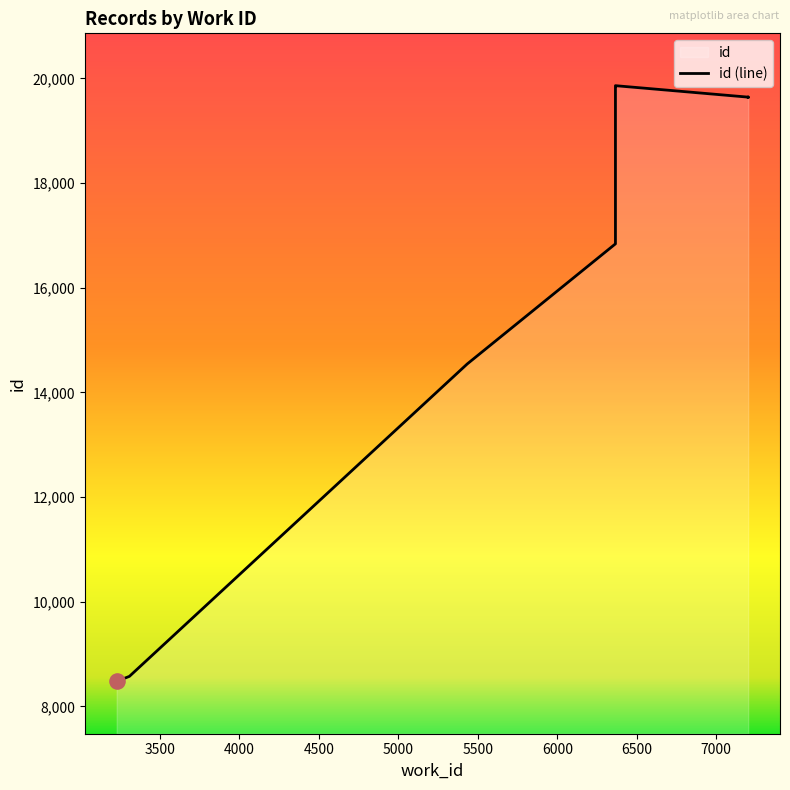

What is the change in value from 5434 to 7201?

+5316